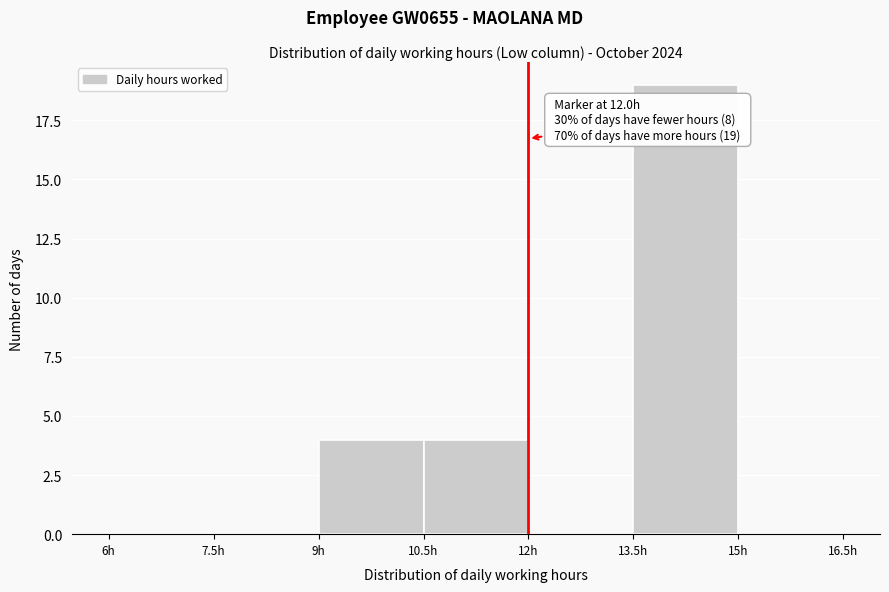

Which range on the x-axis has the tallest bar?

13.5 to 15.0